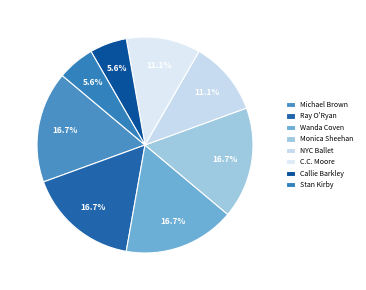

Count the number of slices in the pie.

8